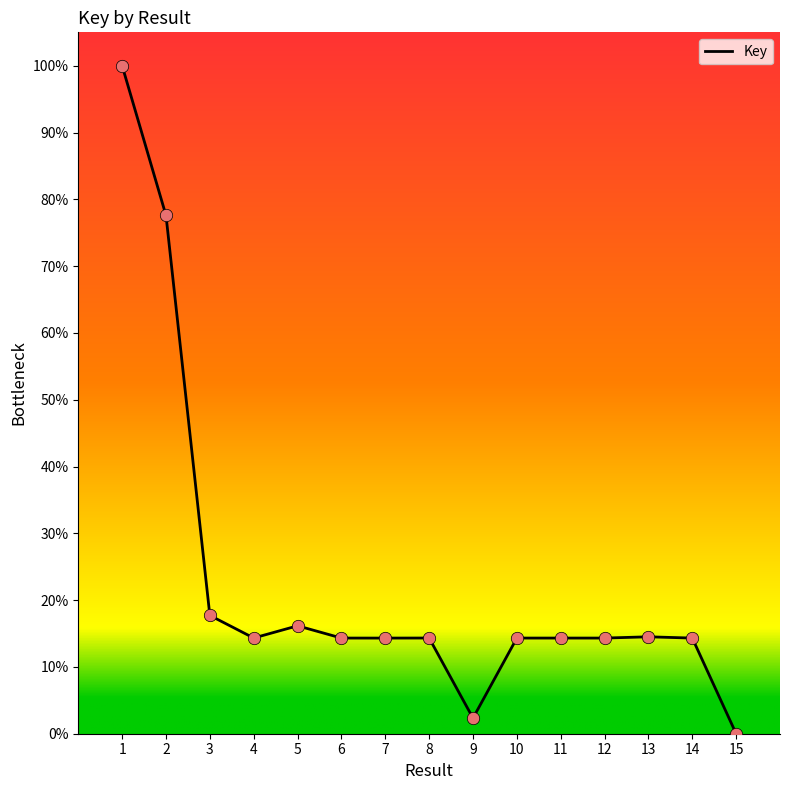

What is the change in value from 1 to 6?

-85.7